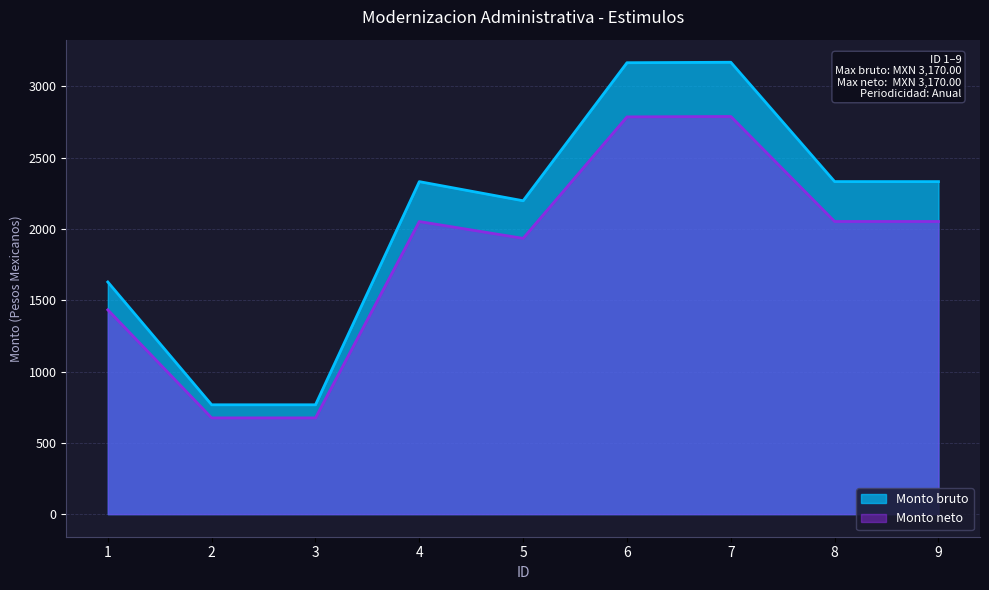

What is the average value of the Monto neto series?

1828.1